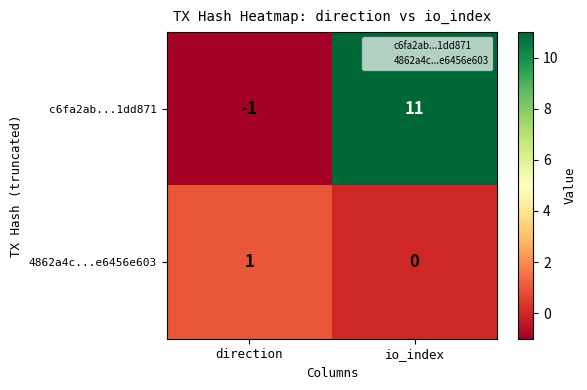

What is the difference between the c6fa2ab...1dd871 values at io_index and direction?

12